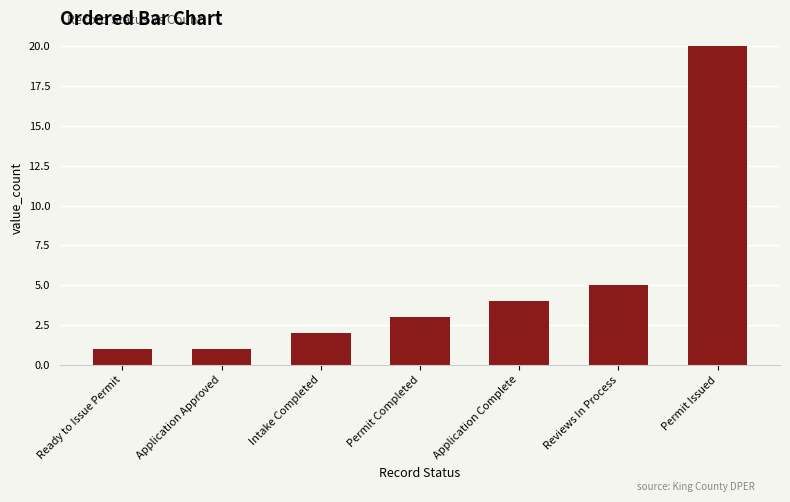

What is the ratio of the value at Application Approved to the value at Intake Completed?

0.5